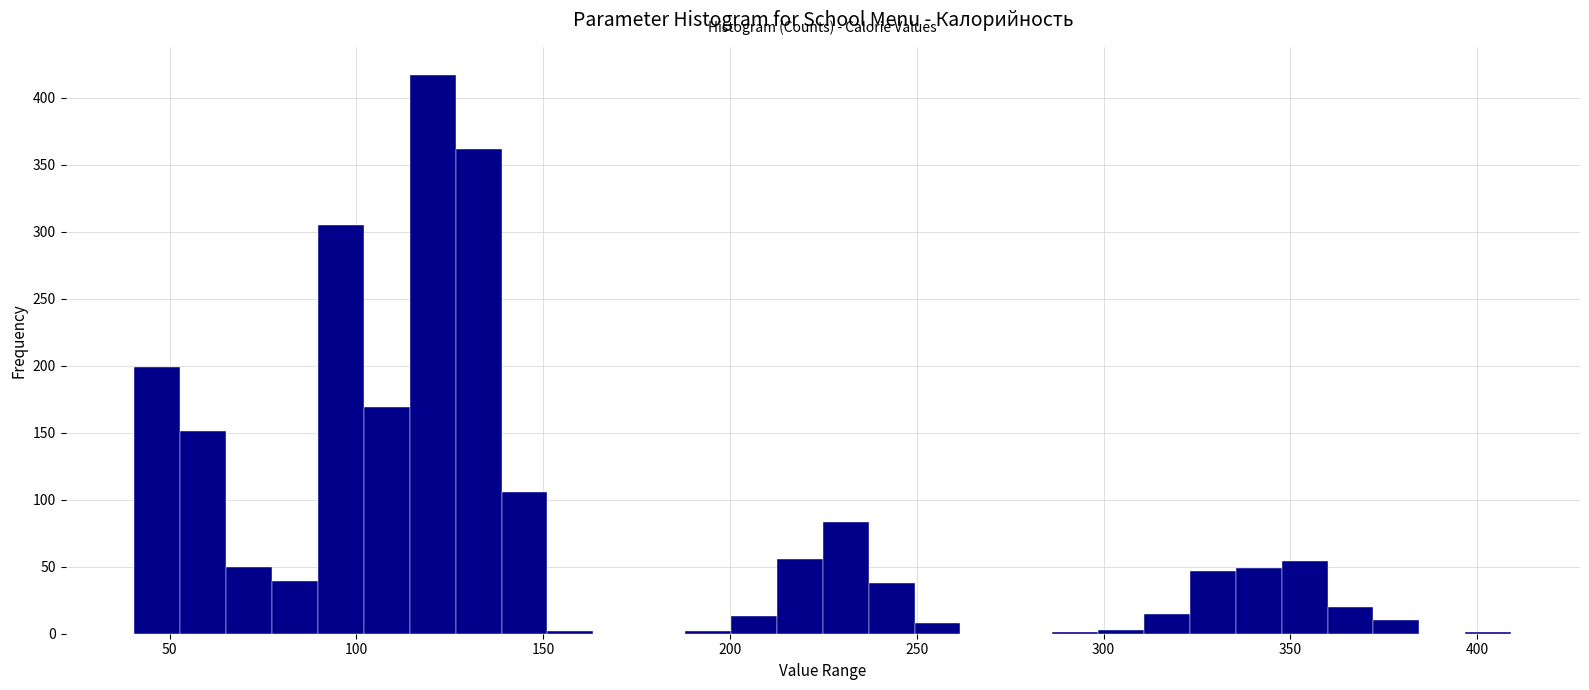

Around what value on the x-axis is the tallest bar? Give the approximate position of its centre, as read against the axis.

120